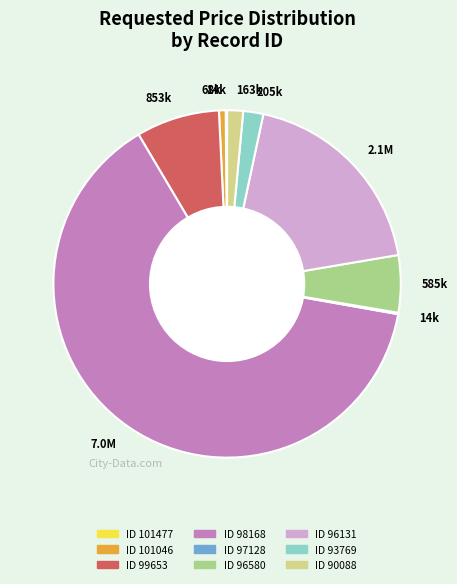

Is there a majority slice in this chart?

Yes